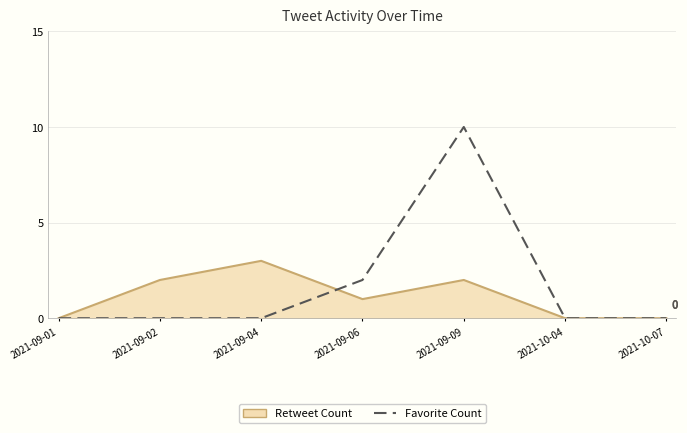

At 2021-09-09, list the series in order from smallest to largest.

Retweet Count, Favorite Count